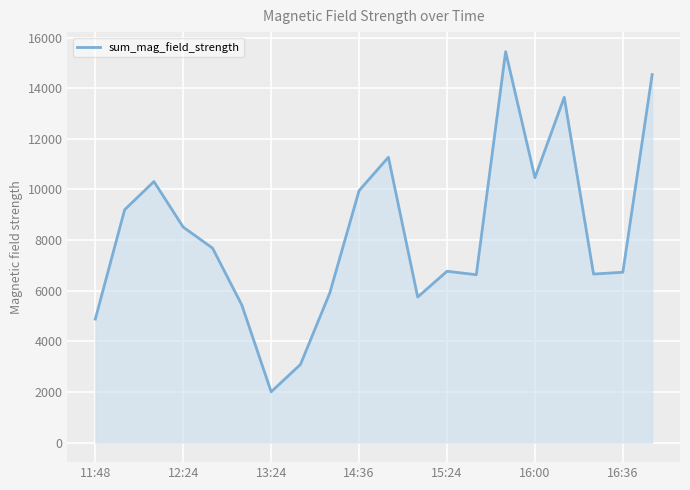

What is the minimum value shown in the chart?

2006.0